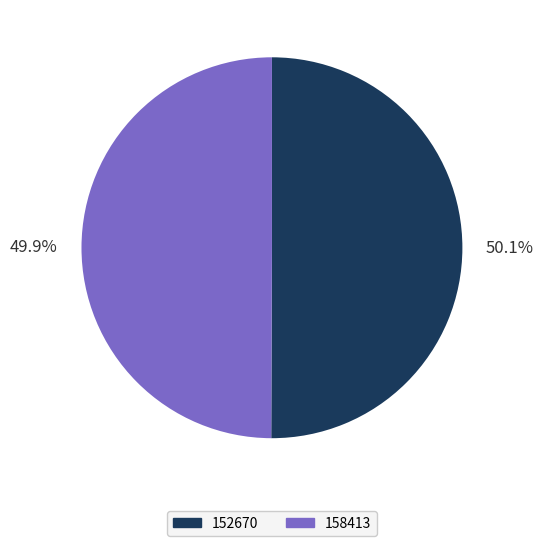

How many segments does this pie chart have?

2